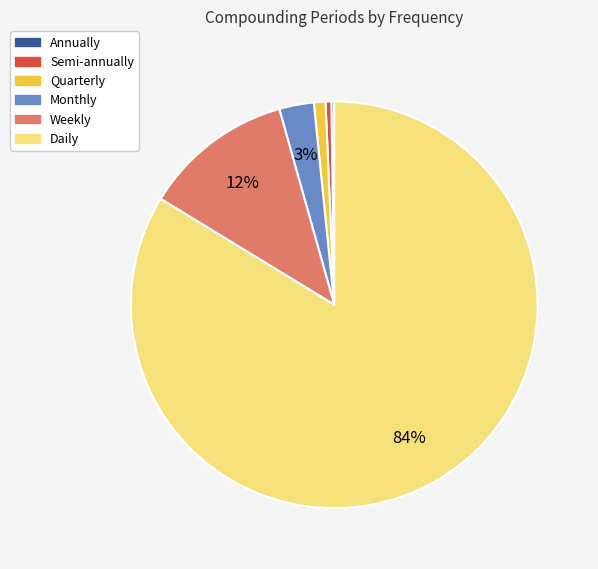

Combined, do Quarterly and Weekly account for over 50%?

No